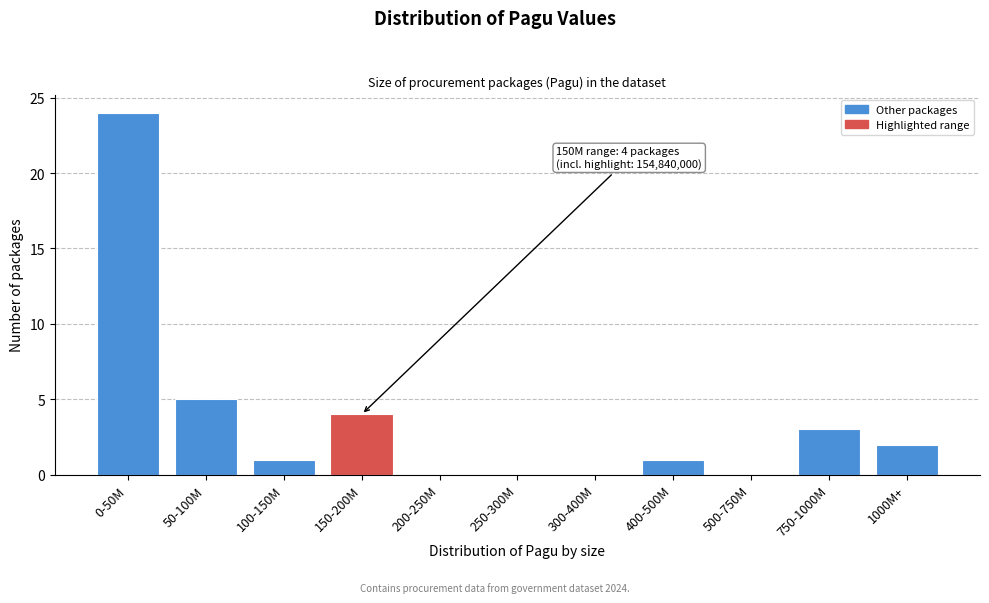

Reading right to left, what are all the values shown in this chart?

1000M+=2	750-1000M=3	500-750M=0	400-500M=1	300-400M=0	250-300M=0	200-250M=0	150-200M=4	100-150M=1	50-100M=5	0-50M=24